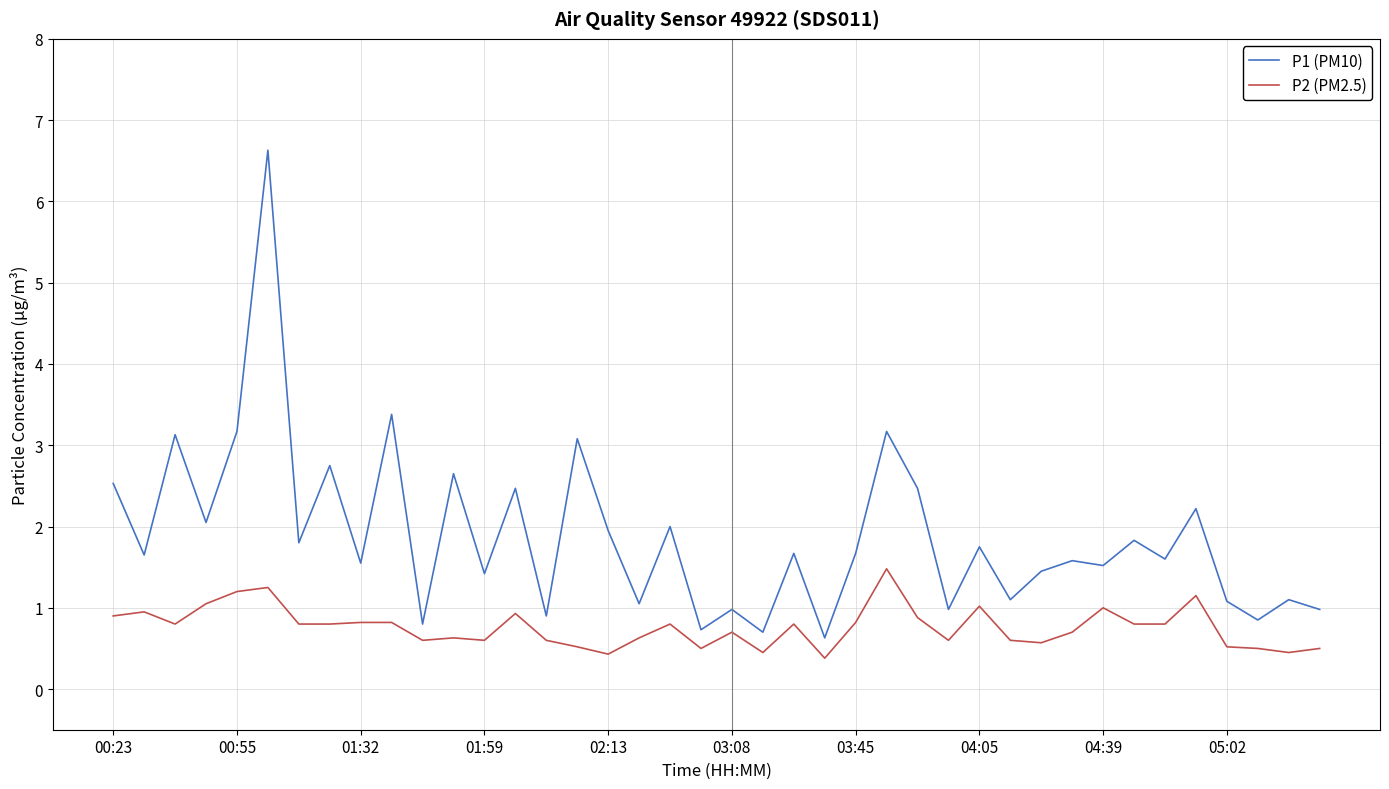

Which series has the largest range (max minus min)?

P1 (PM10)